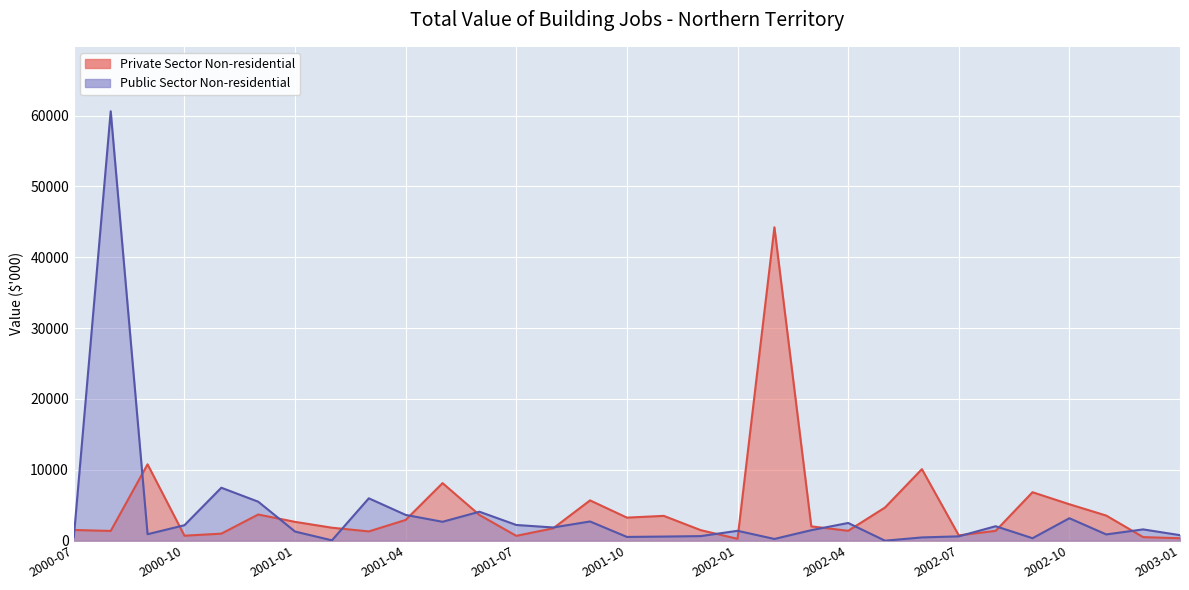

What is the difference between the second highest and second lowest values in the Public Sector Non-residential series?

7425